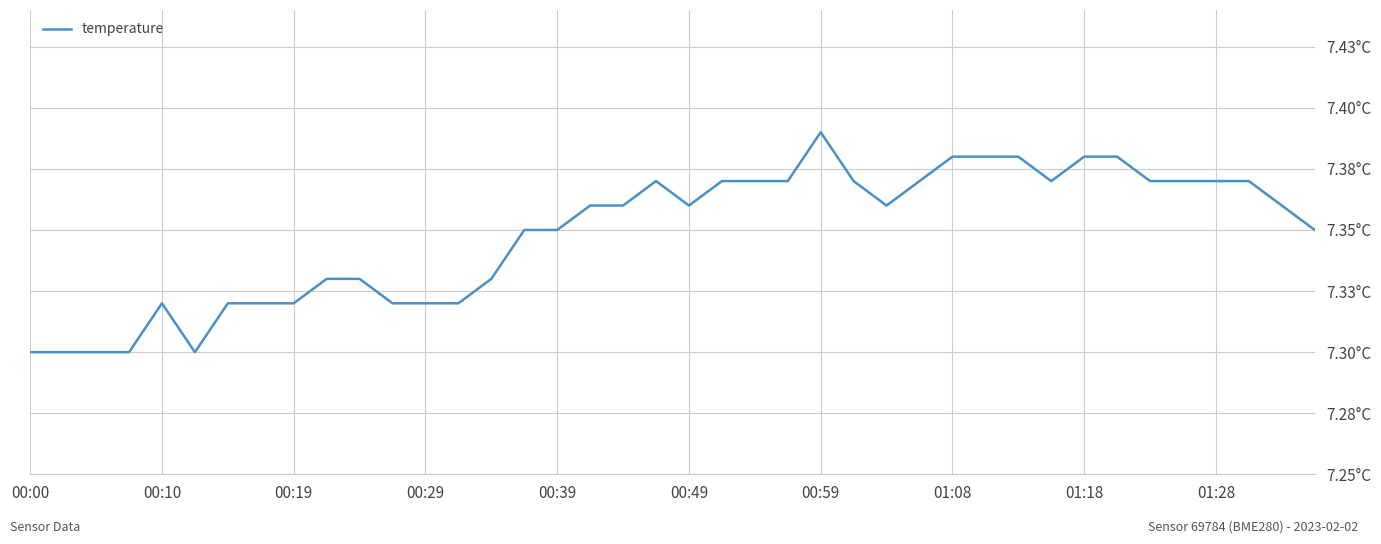

What is the value of the 15th point from the left?

7.3